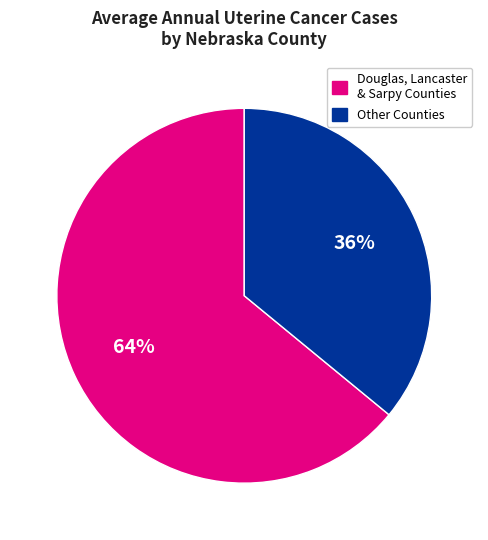

How many segments does this pie chart have?

2